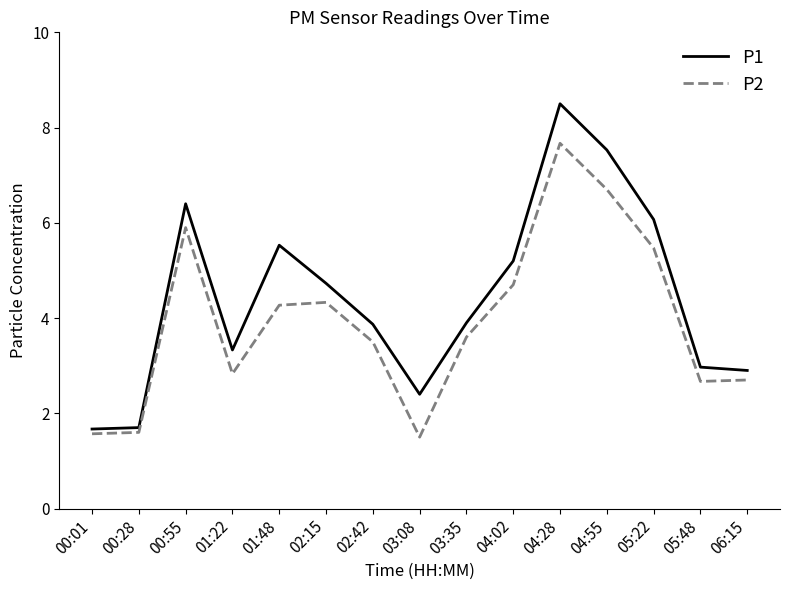

In P1, how many points are lower than both neighbors (excluding endpoints)?

2